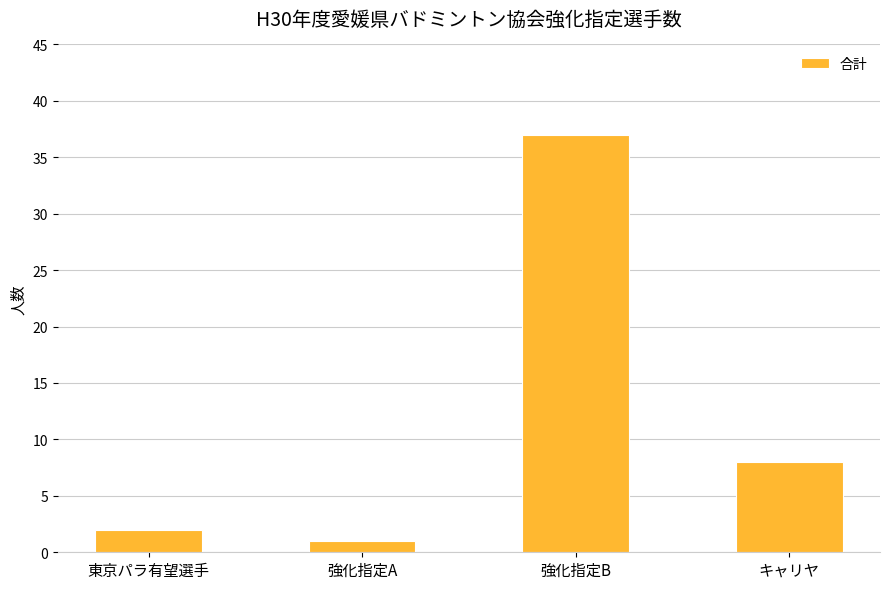

What is the value of the 1st bar from the left?

2